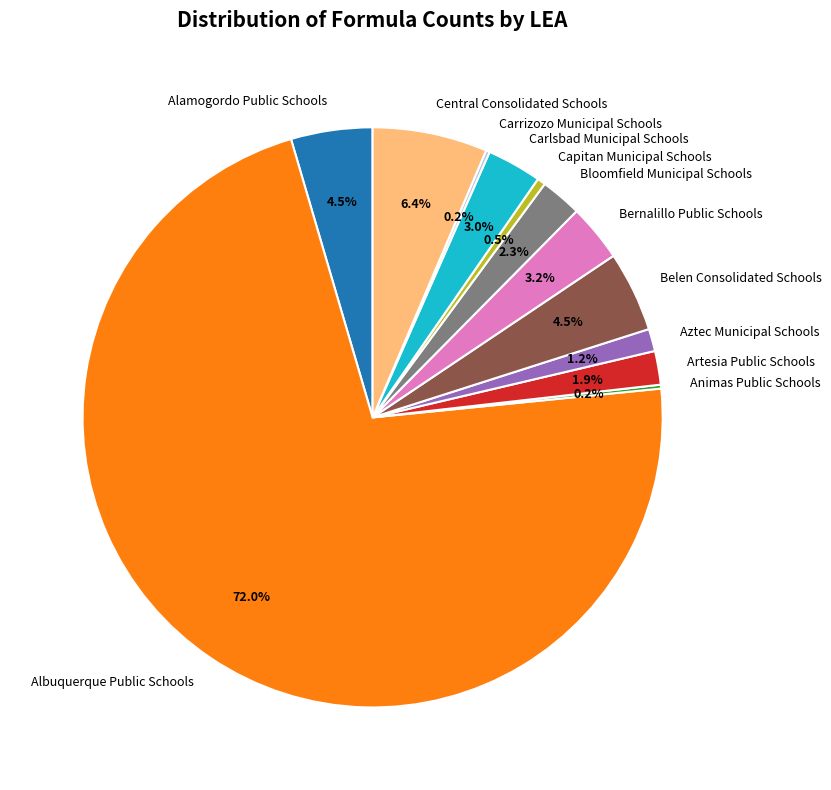

Which slice is the largest?

Albuquerque Public Schools